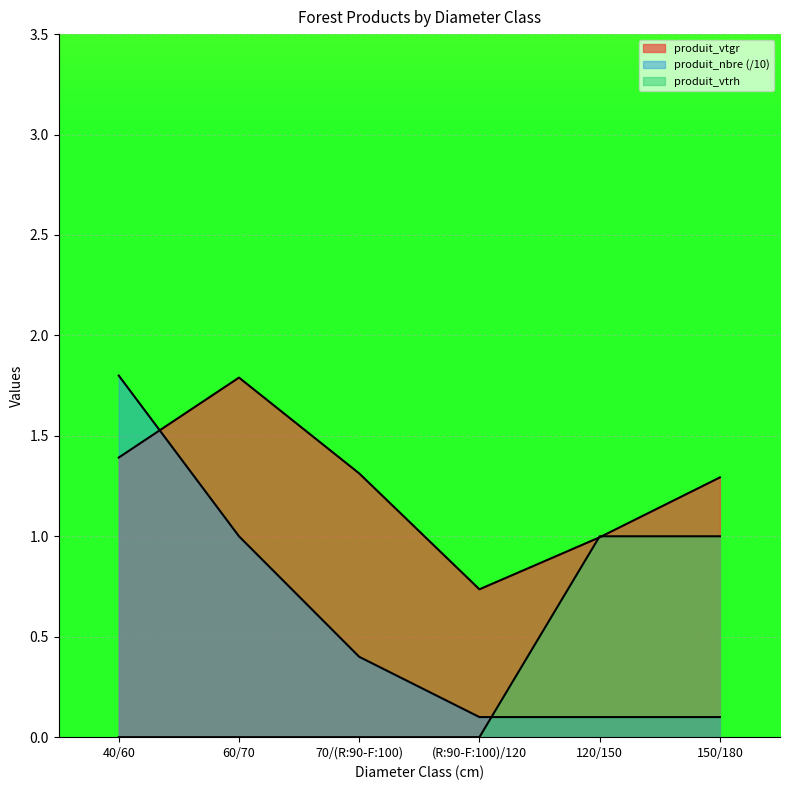

Count the produit_vtrh values in the range 0 to 1.

6